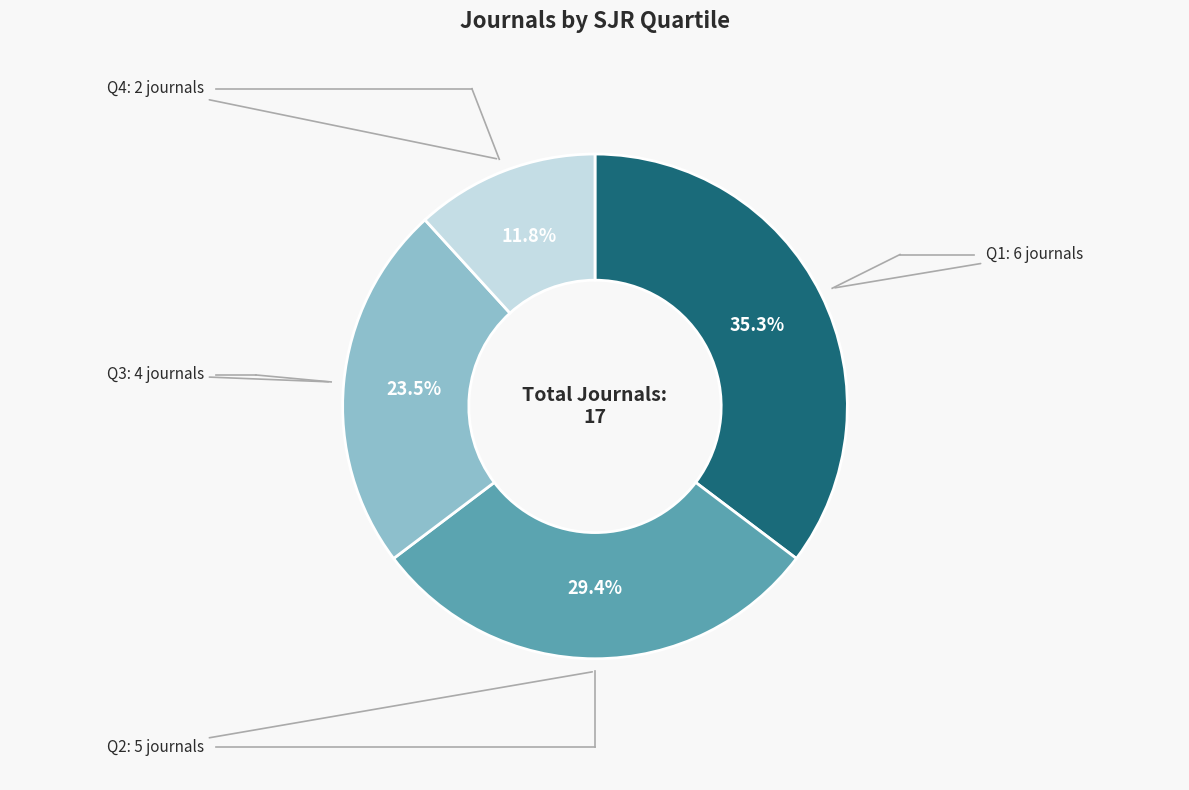

What percentage is the Q1 slice, to the nearest percent?

35%